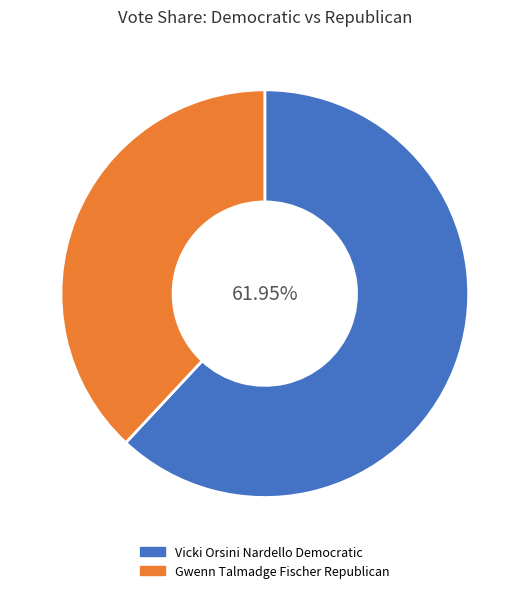

Between Vicki Orsini Nardello Democratic and Gwenn Talmadge Fischer Republican, which is larger?

Vicki Orsini Nardello Democratic